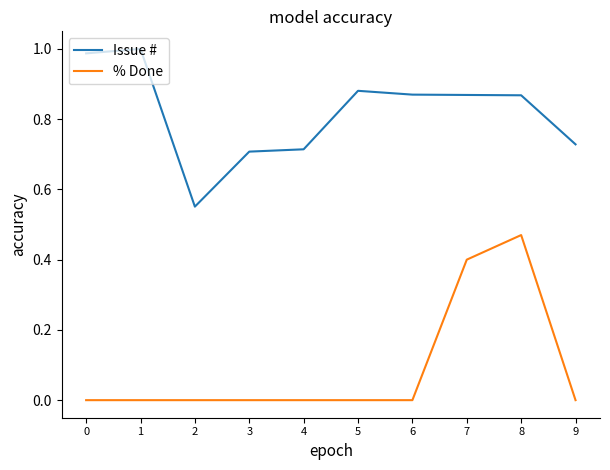

What is the difference between the maximum and minimum values in the Issue # series?

0.4